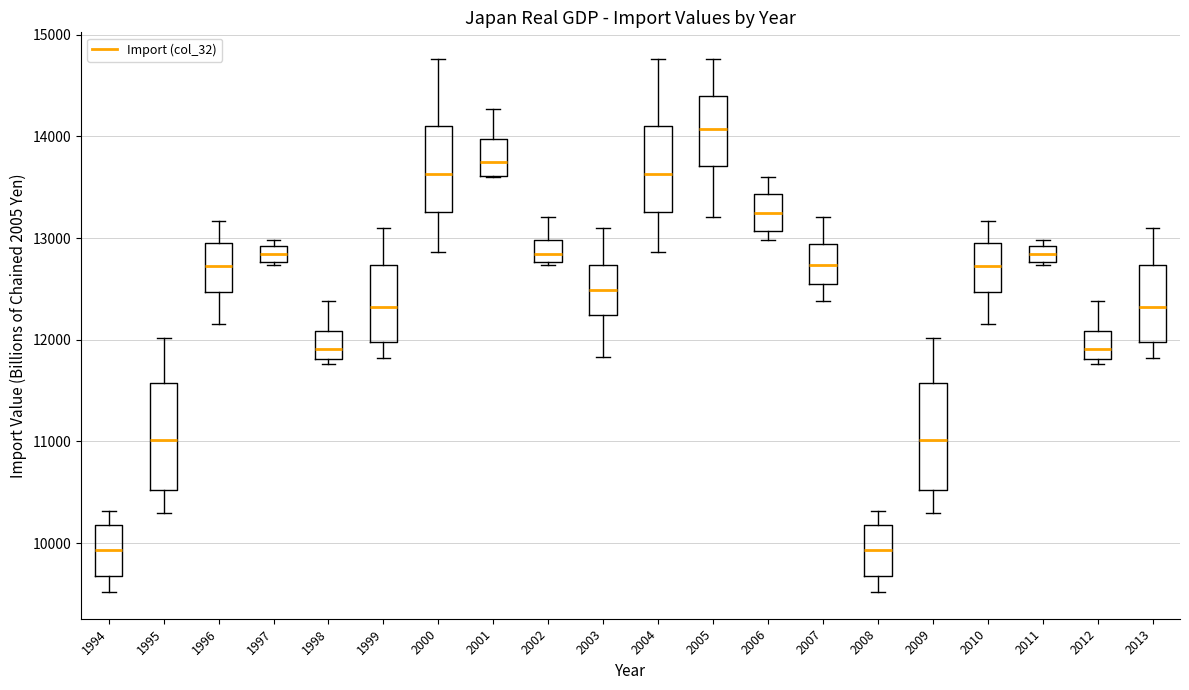

Which box has the highest median line?

2005